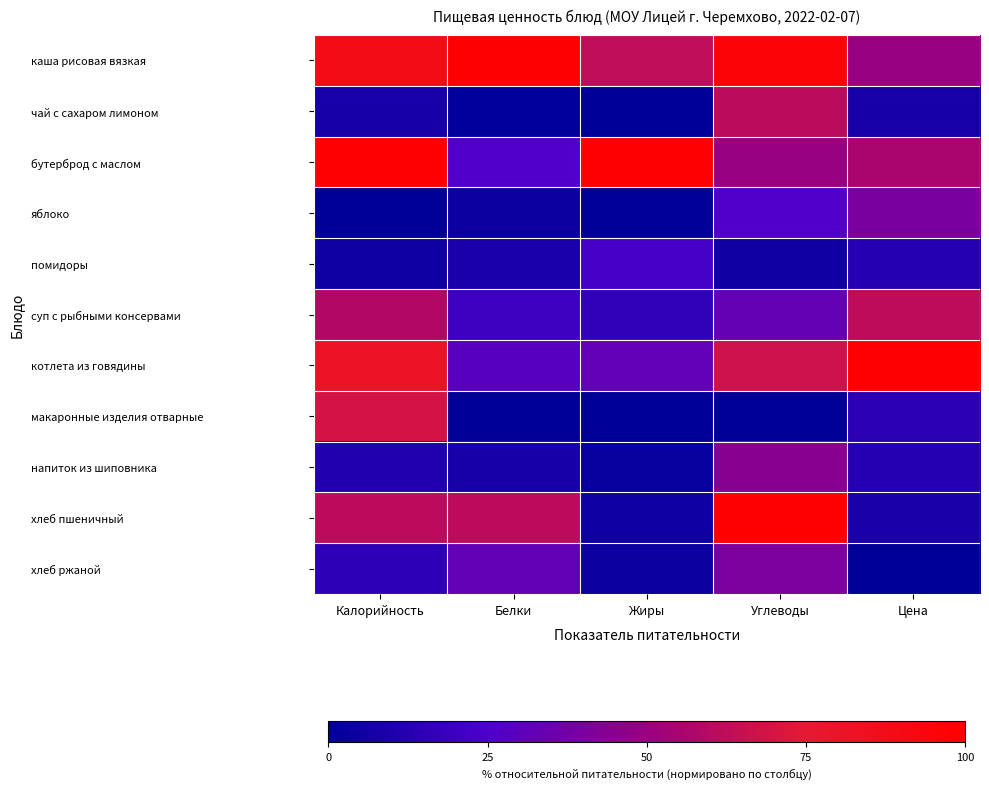

Which has a higher value, Белки or Цена?

Белки